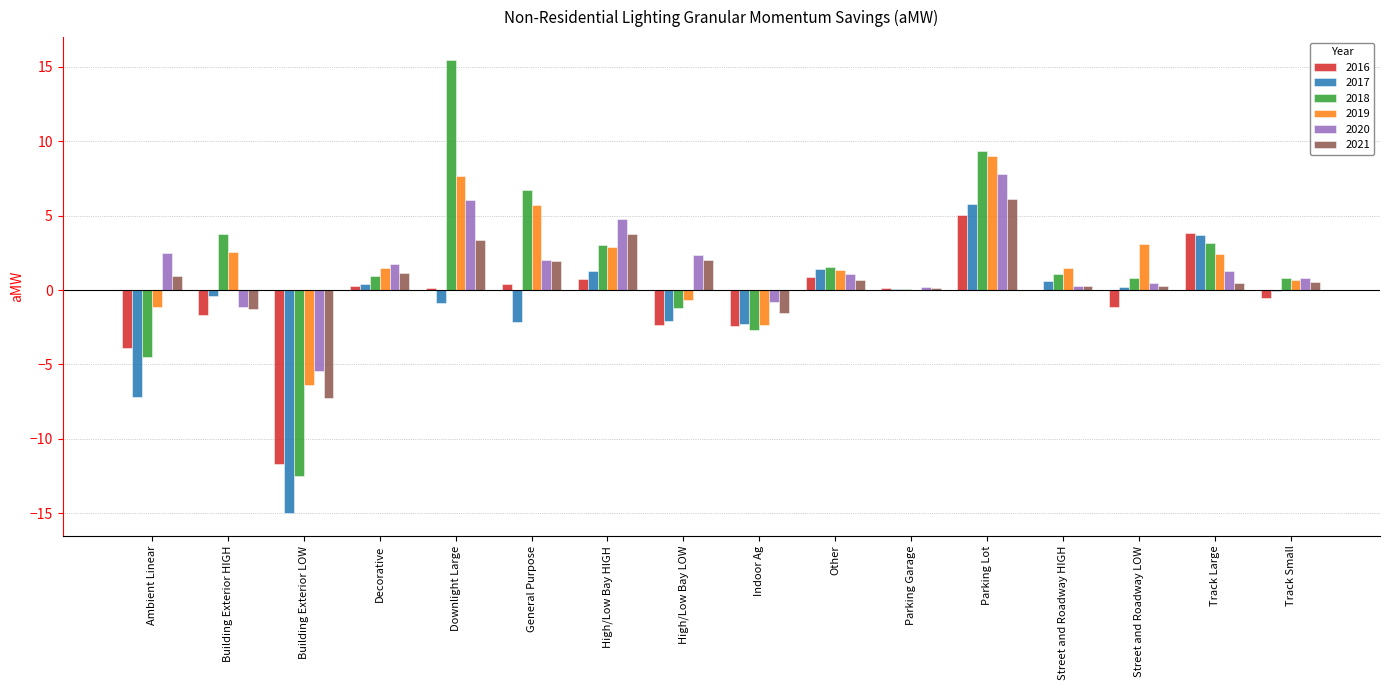

What is the total value across all series at Building Exterior LOW?

-58.2